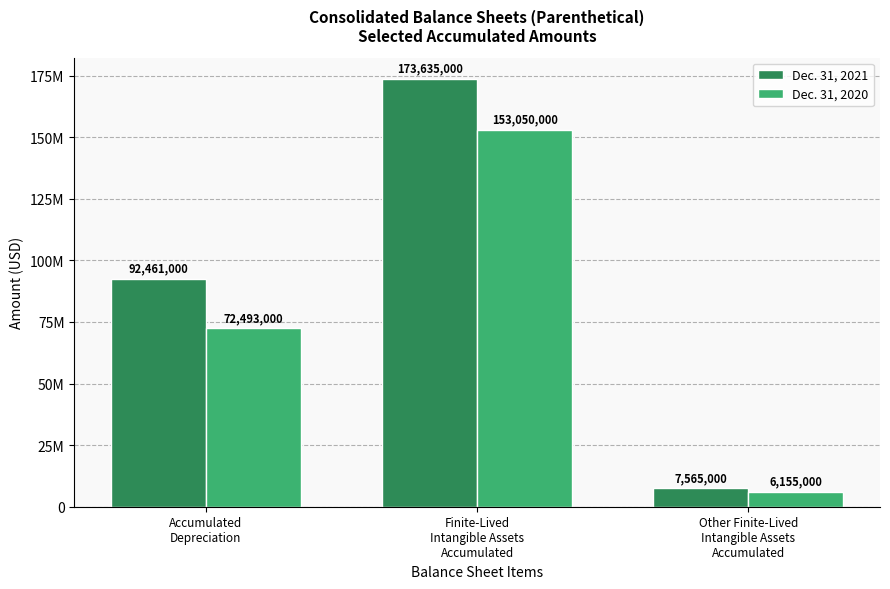

What is the average value of the Dec. 31, 2020 series?

77232667